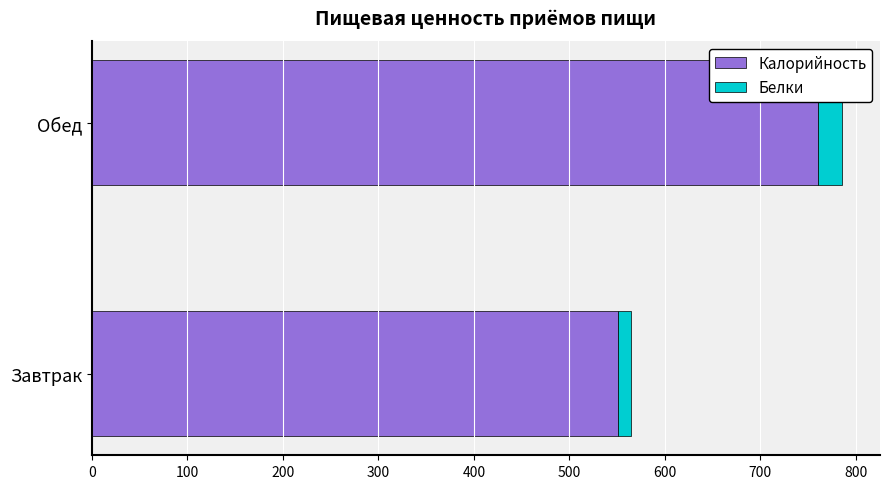

What is the average value of the Калорийность series?

655.9